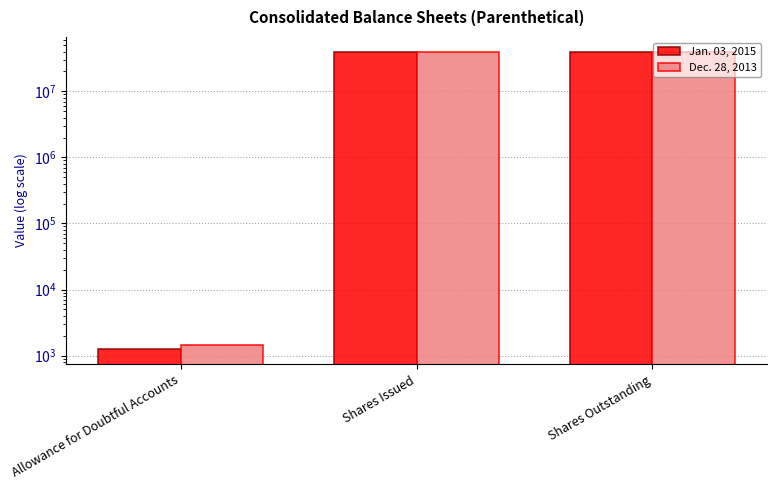

Which series changed the most between Allowance for Doubtful Accounts and Shares Outstanding?

Jan. 03, 2015